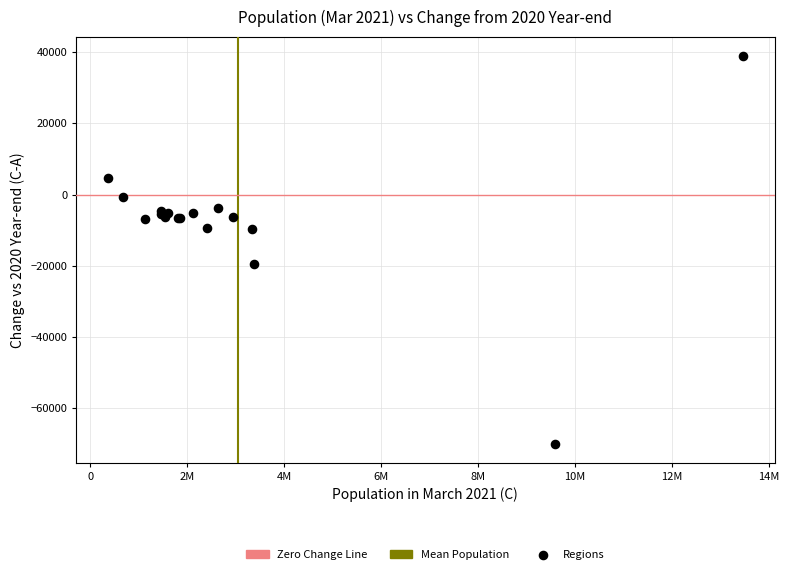

What Y value in the scatter plot is closest to -15579?

-19547